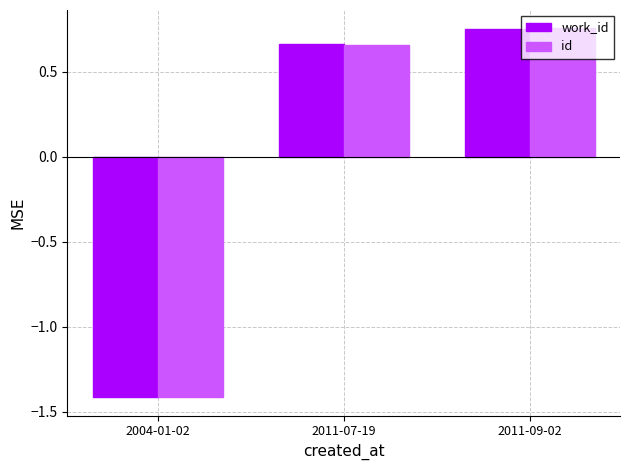

Which category has the highest value in the id series?

2011-09-02